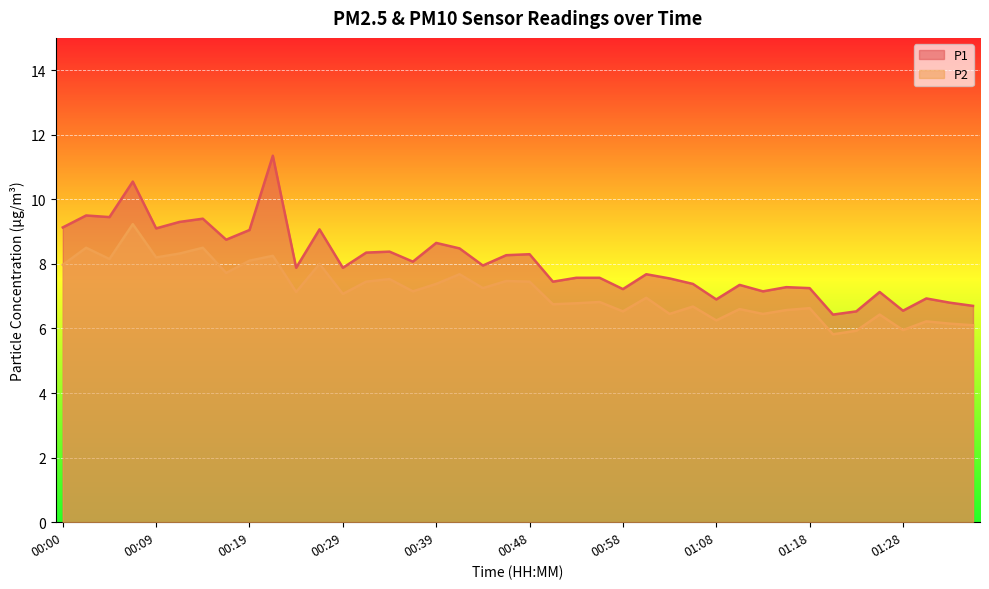

What is the label of the 4th point from the left?

00:07